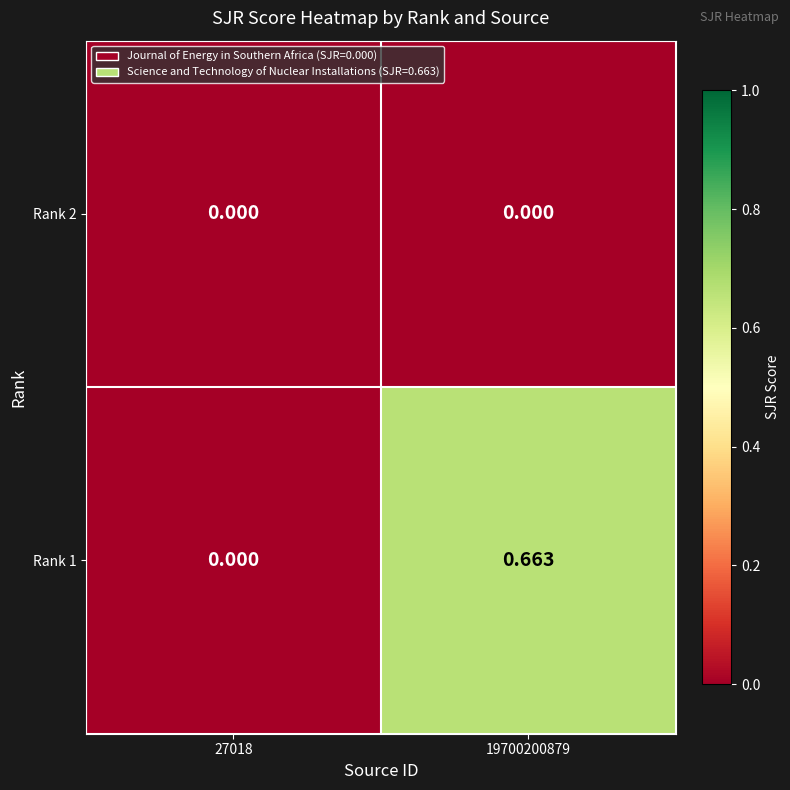

Is the value of Rank 2 at 27018 greater than the value of Rank 1 at 19700200879?

No